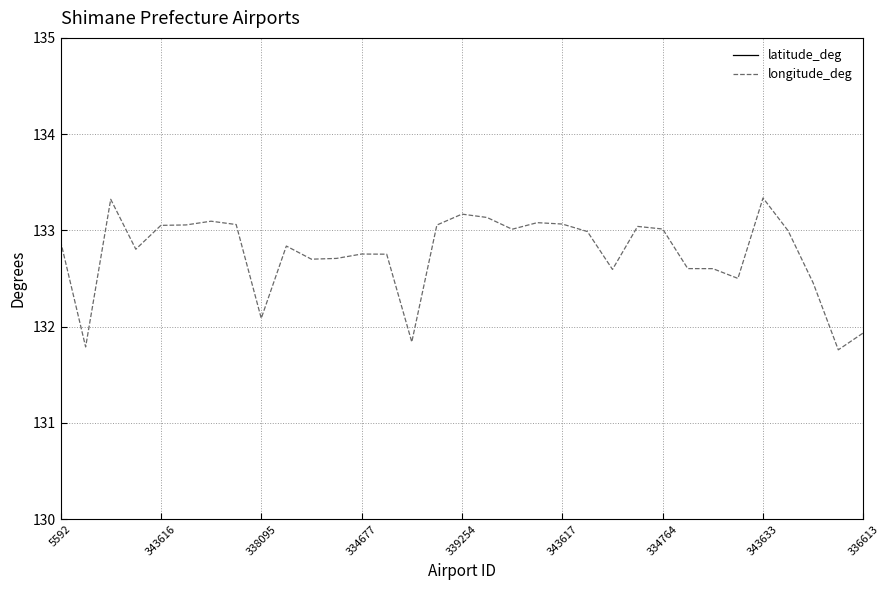

At how many categories does at least one series exceed 94?

33